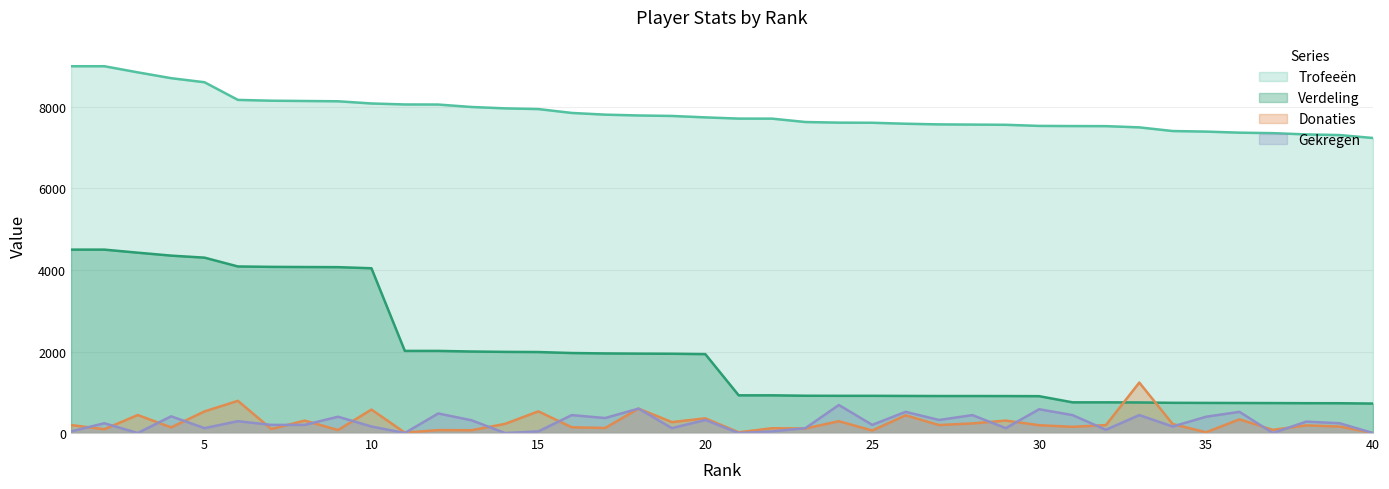

True or false: Trofeeën and Donaties cross at least once.

False